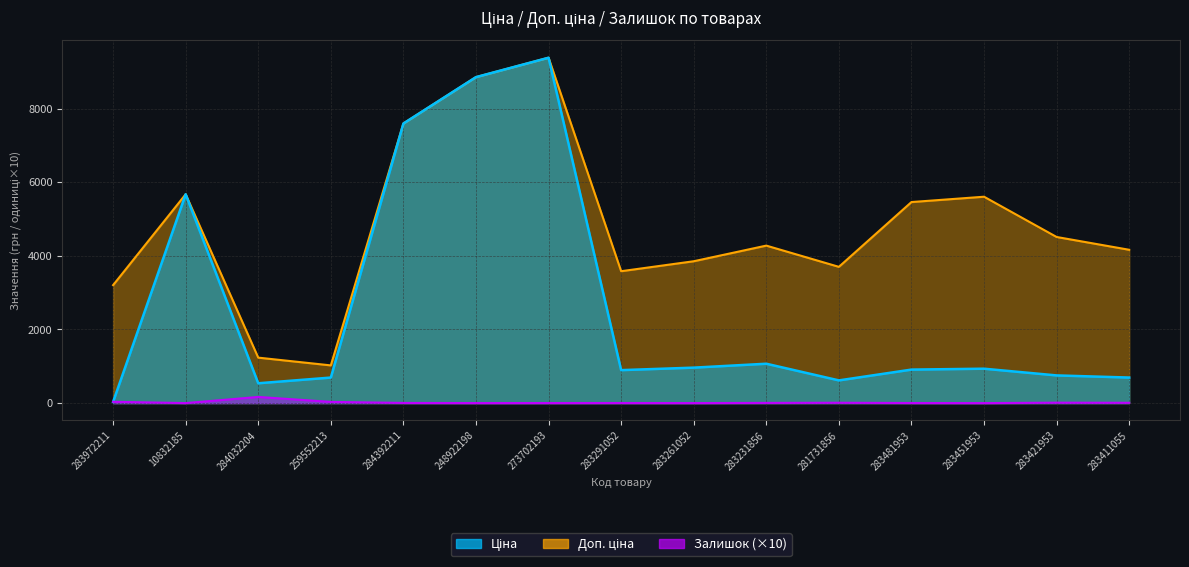

Which series has the widest spread of values?

Ціна